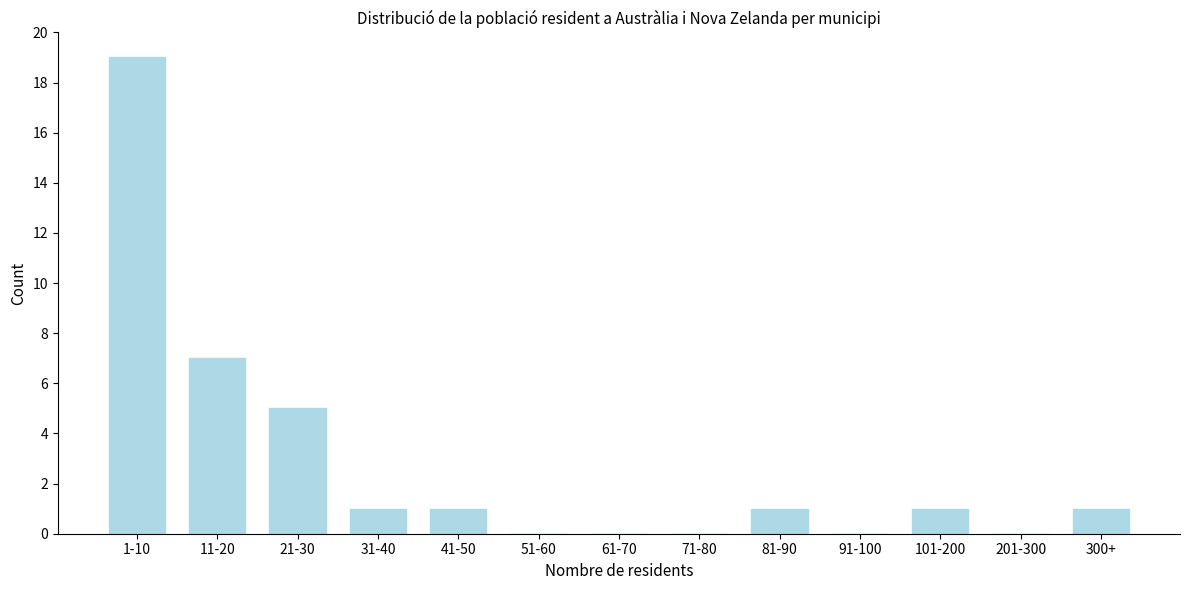

Reading right to left, list all the values displayed in this chart.

300+=1	201-300=0	101-200=1	91-100=0	81-90=1	71-80=0	61-70=0	51-60=0	41-50=1	31-40=1	21-30=5	11-20=7	1-10=19